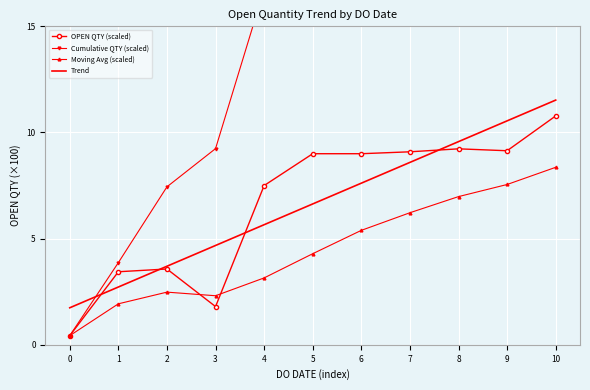

Reading left to right, extract all data points from this chart.

OPEN QTY (scaled): 0=0.4	1=3.4	2=3.6	3=1.8	4=7.5	5=9.0	6=9.0	7=9.1	8=9.2	9=9.1	10=10.8
Cumulative QTY (scaled): 0=0.4	1=3.9	2=7.4	3=9.2	4=16.7	5=25.7	6=34.7	7=43.8	8=53.1	9=62.2	10=73.0
Moving Avg (scaled): 0=0.4	1=1.9	2=2.5	3=2.3	4=3.1	5=4.3	6=5.4	7=6.2	8=7.0	9=7.5	10=8.4
Trend: 0=1.7	1=2.7	2=3.7	3=4.7	4=5.7	5=6.6	6=7.6	7=8.6	8=9.6	9=10.5	10=11.5